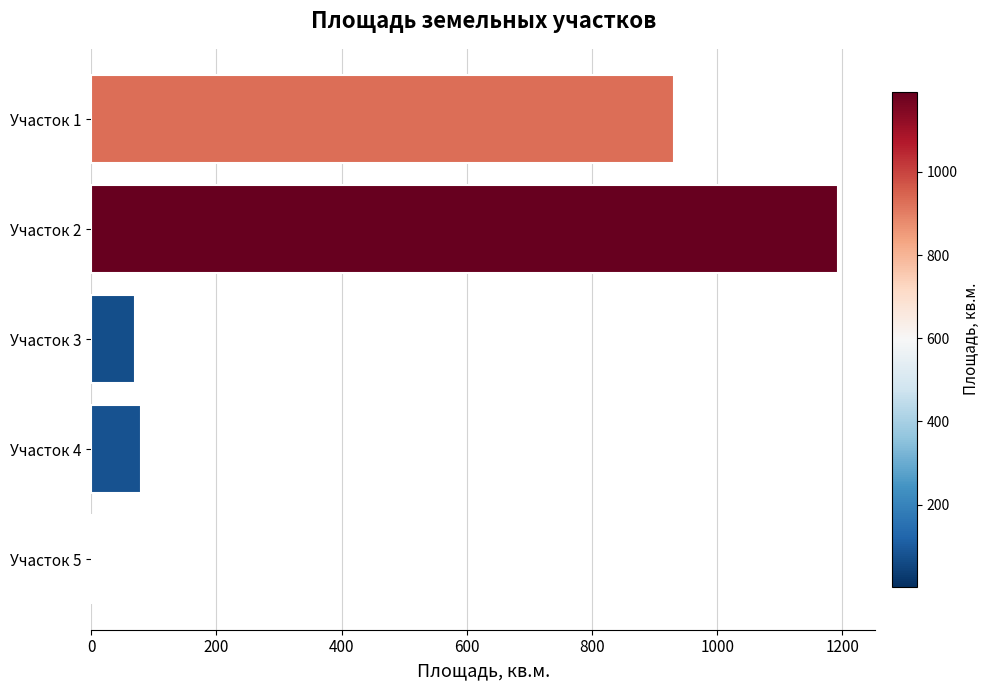

What is the maximum value shown in the chart?

1193